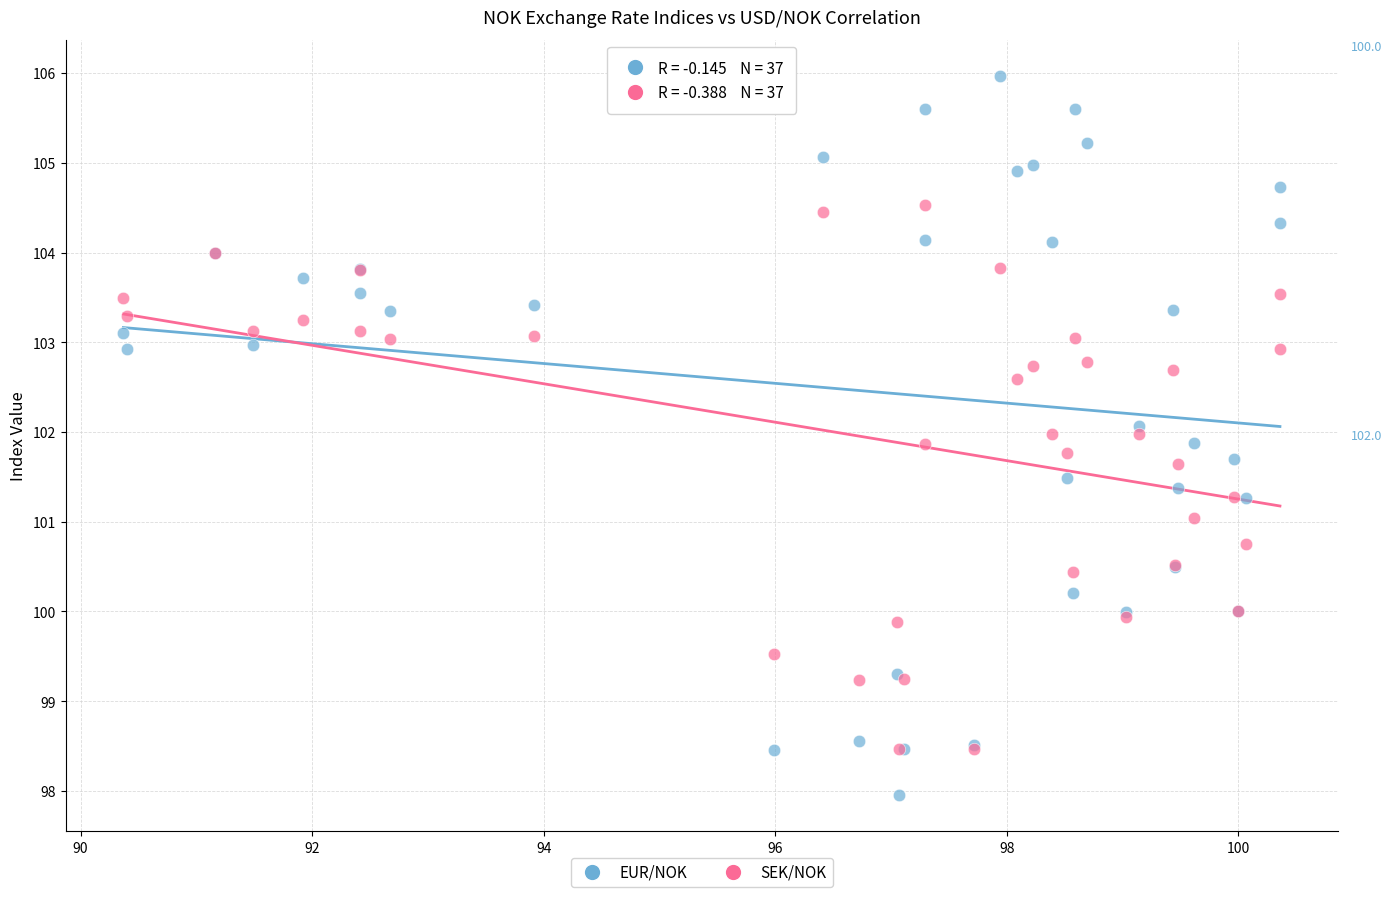

What are all the series names shown in the legend?

EUR/NOK, SEK/NOK